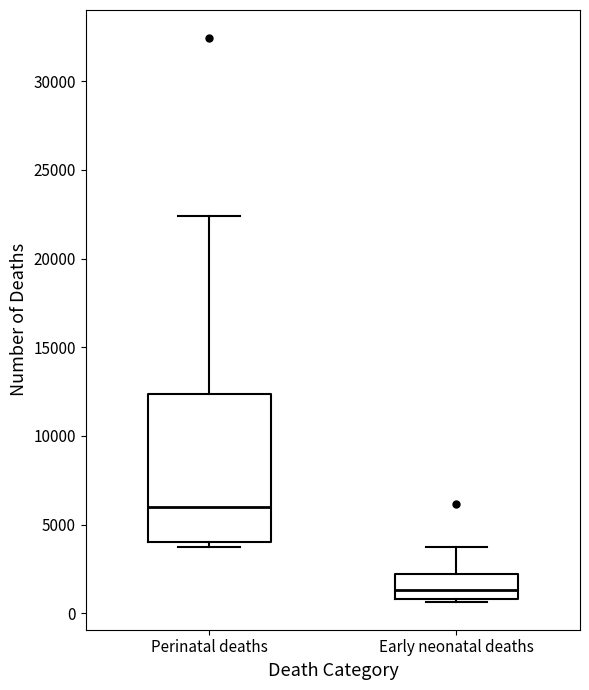

Where does the median line of the box for Early neonatal deaths sit on the y-axis? The values are not printed on the chart, so give them approximately, as read against the axis.

1500